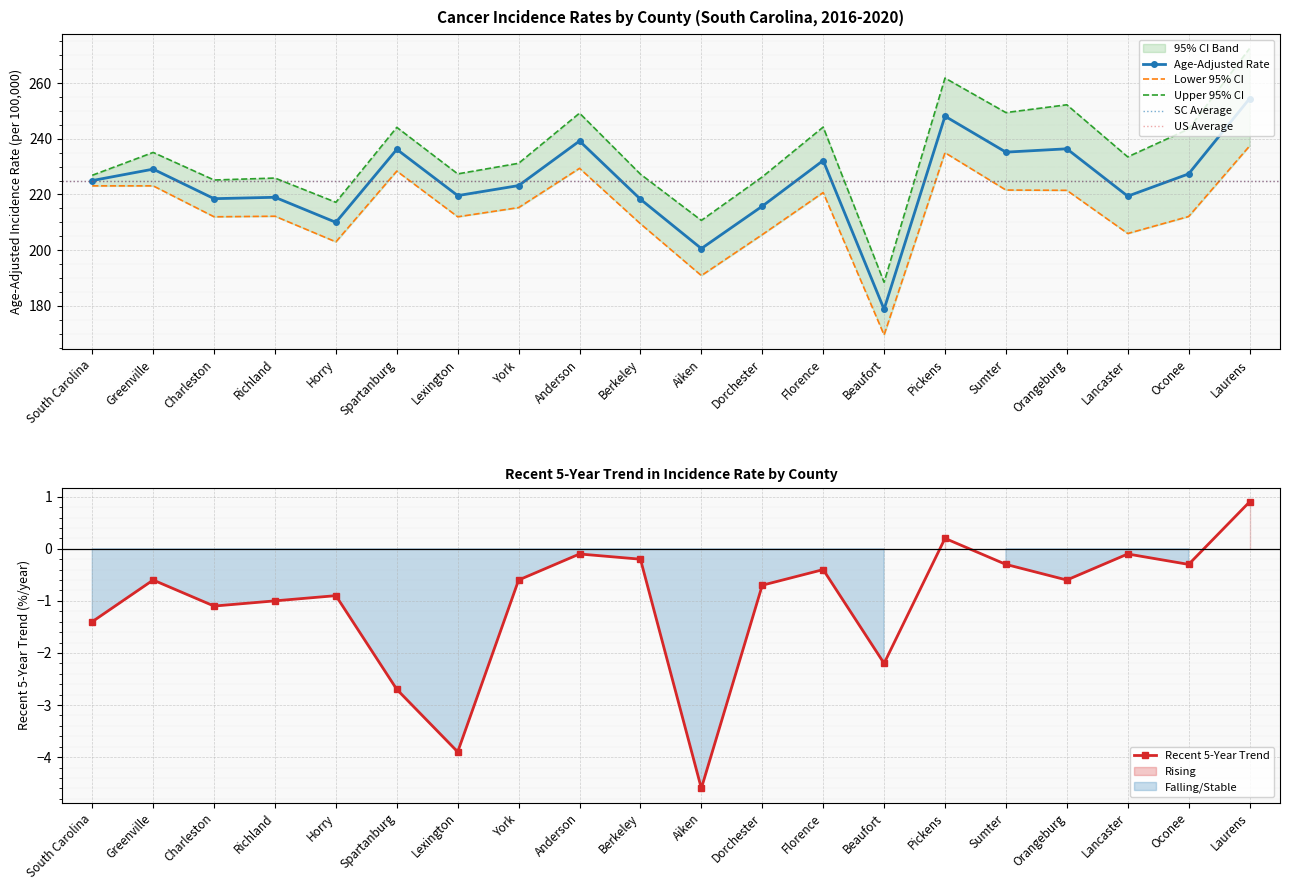

What is the difference between the Age-Adjusted Rate values at Lexington and Richland?

0.6